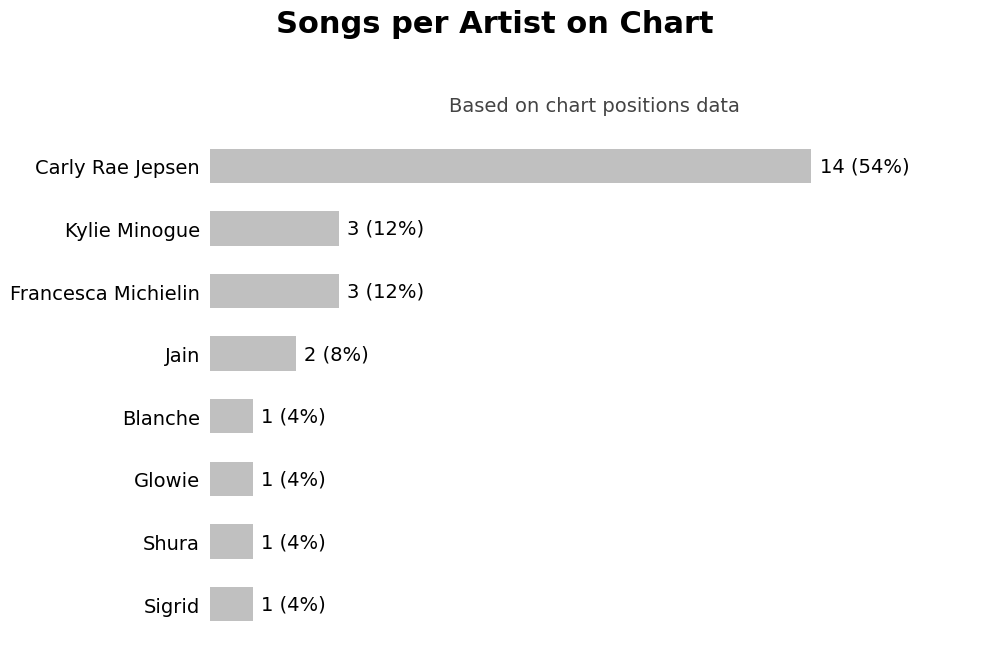

Are the bars grouped side by side (vs. stacked)?

No